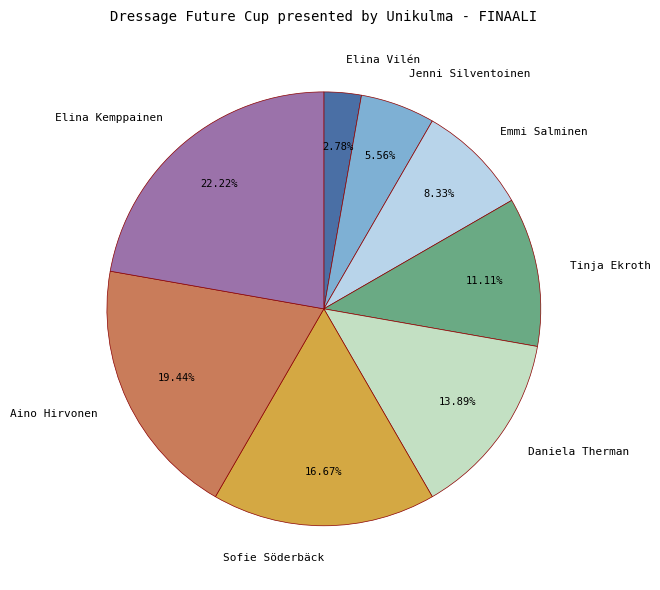

To the nearest percent, what is the combined percentage of Tinja Ekroth and Elina Vilén?

14%